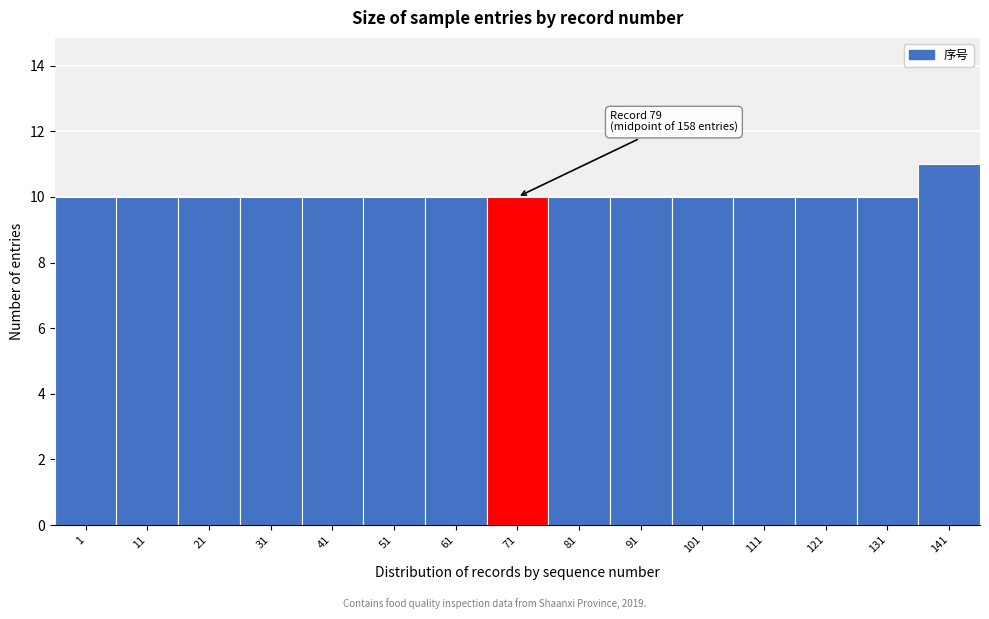

Reading left to right, what are all the values shown in this chart?

10	10	10	10	10	10	10	10	10	10	10	10	10	10	11